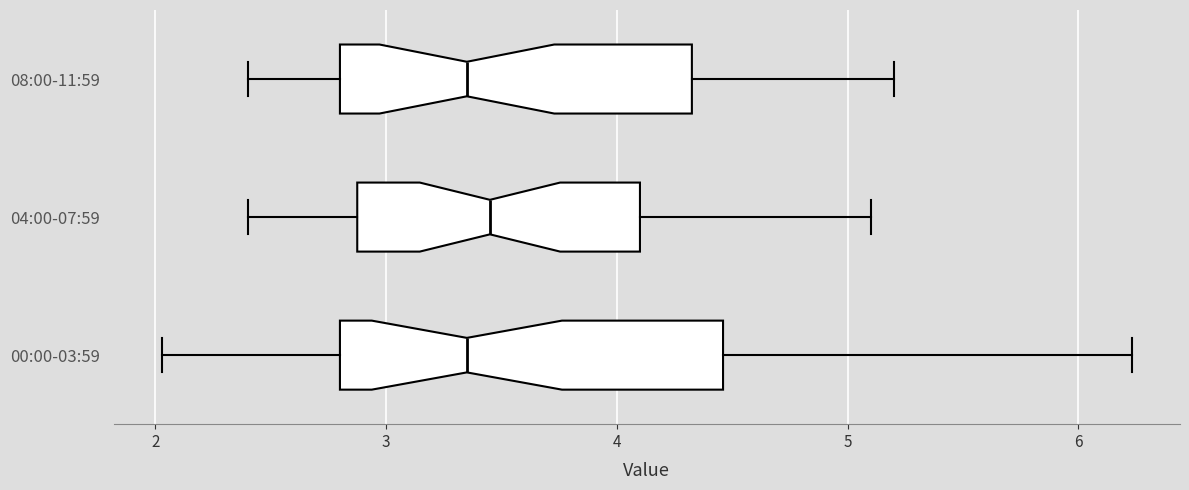

Which box's median line is the furthest to the right?

04:00-07:59